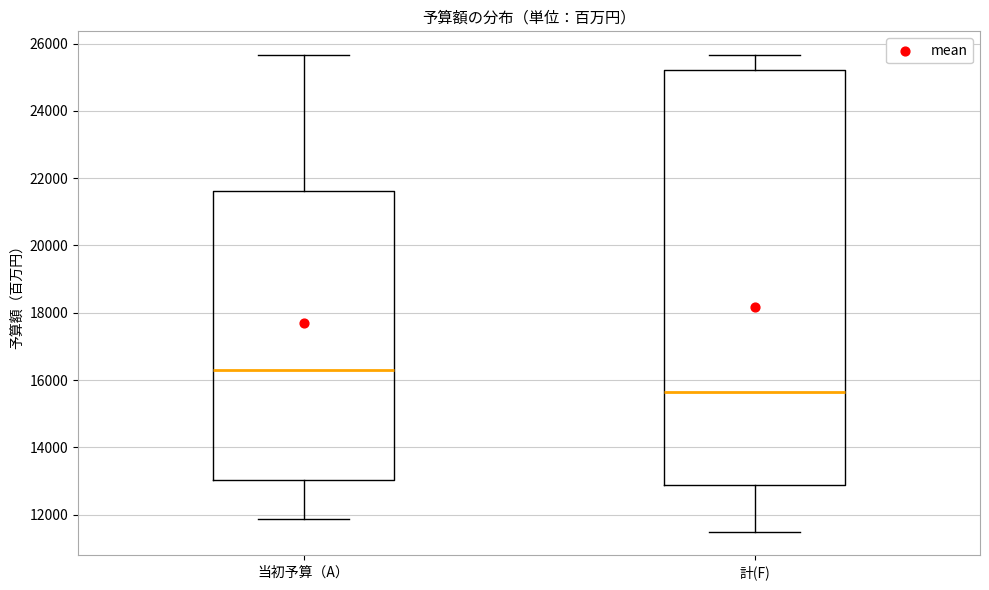

Which box has the highest median line?

当初予算（A）